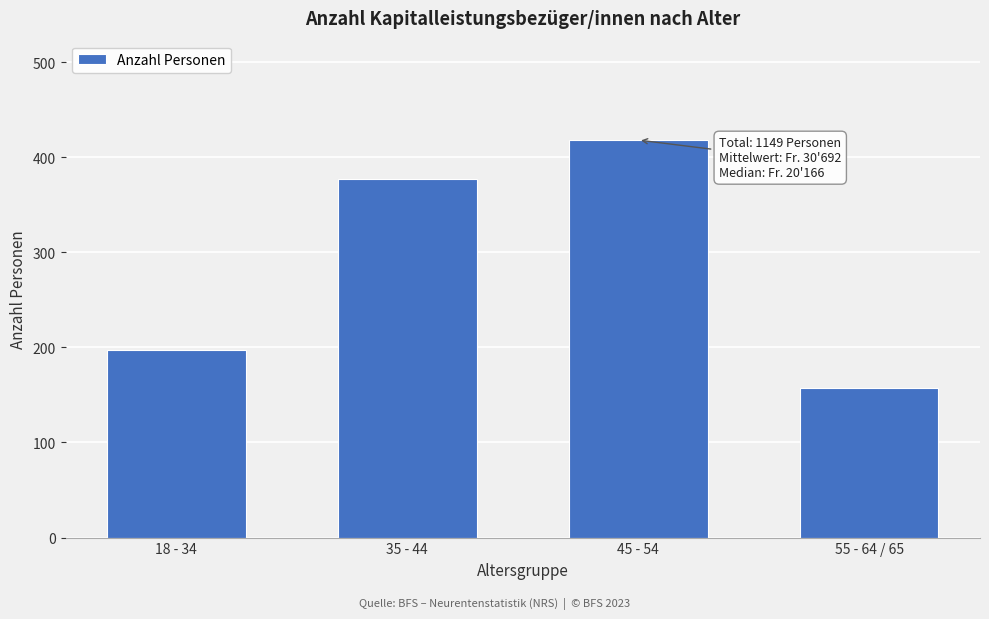

Reading right to left, what are all the values shown in this chart?

55 - 64 / 65=157	45 - 54=418	35 - 44=377	18 - 34=197